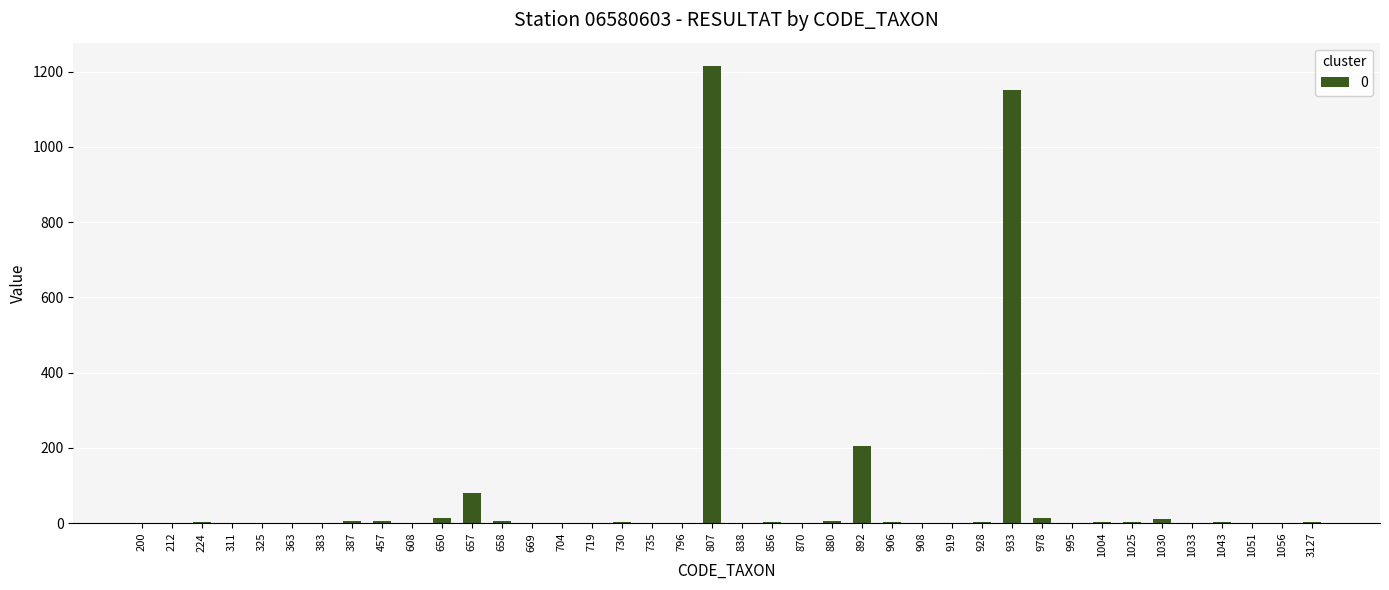

What value does the data have at 933?

1152